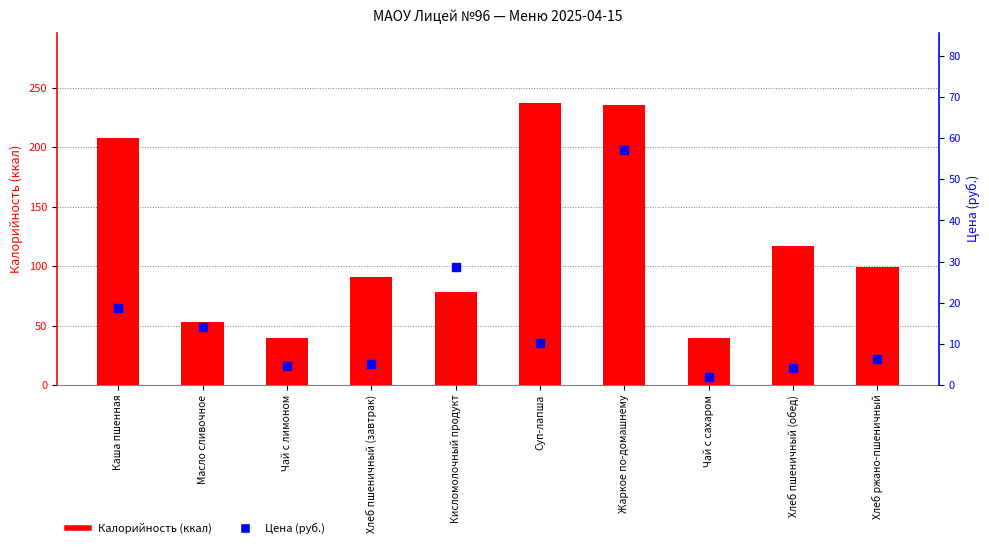

Which series reaches the minimum Y coordinate?

Цена